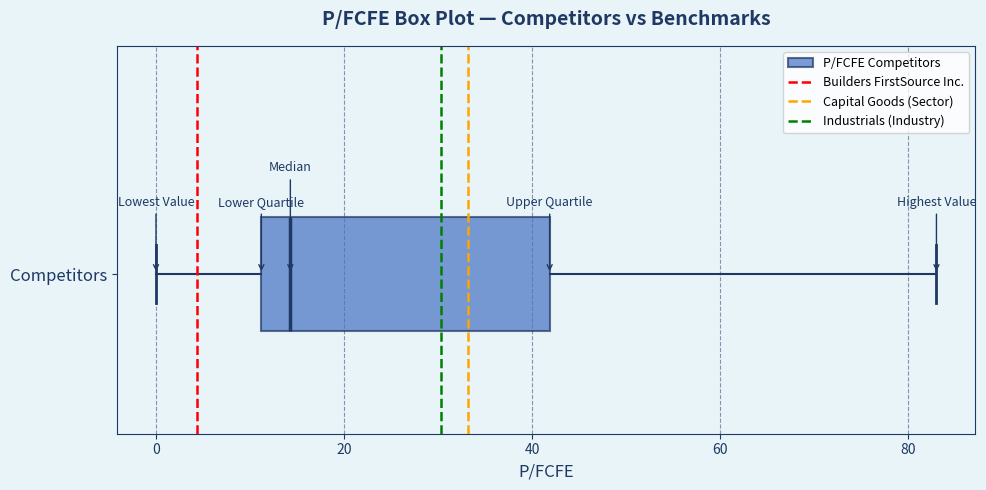

Where does the median line of the box for Competitors sit on the x-axis? The values are not printed on the chart, so give them approximately, as read against the axis.

14